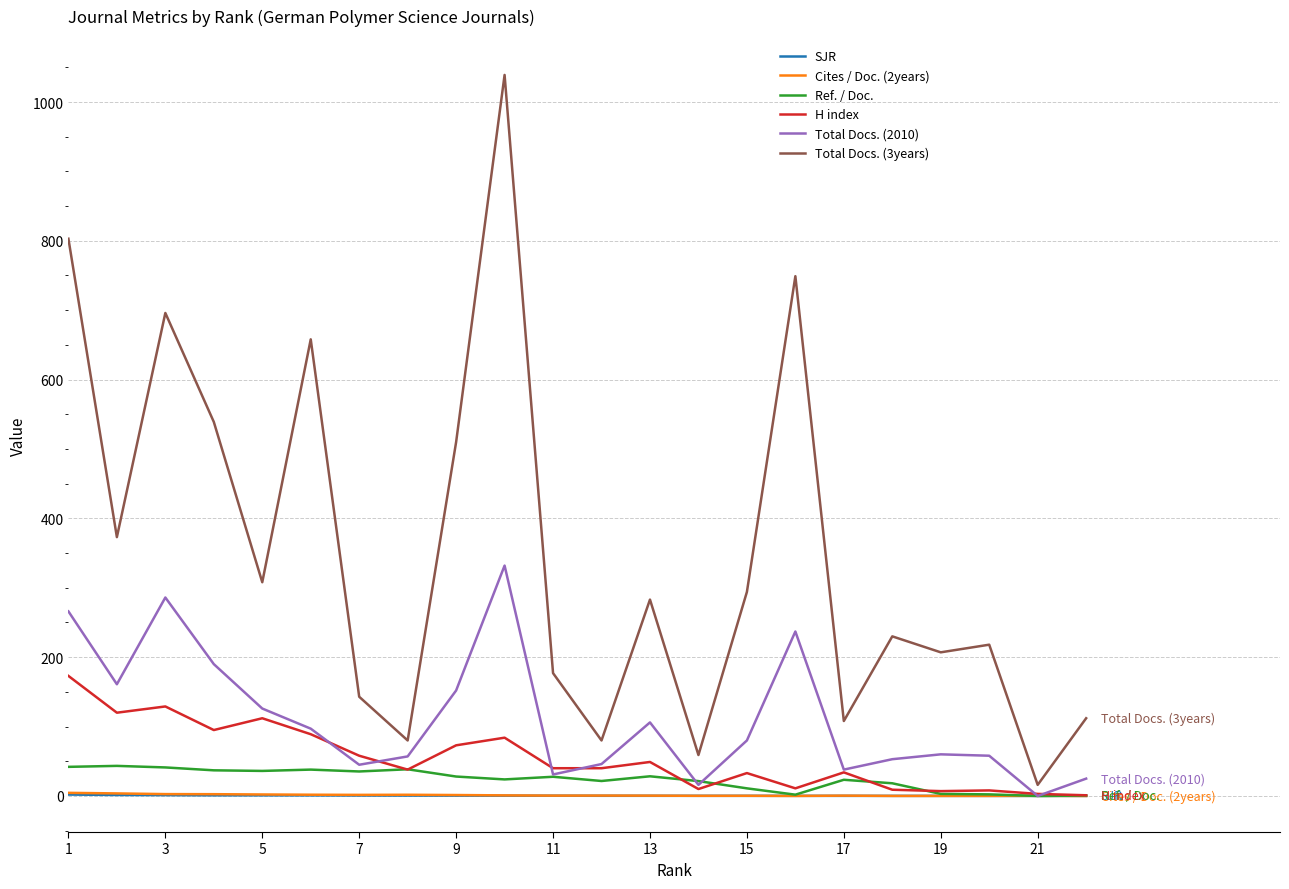

Which series has the widest spread of values?

Total Docs. (3years)